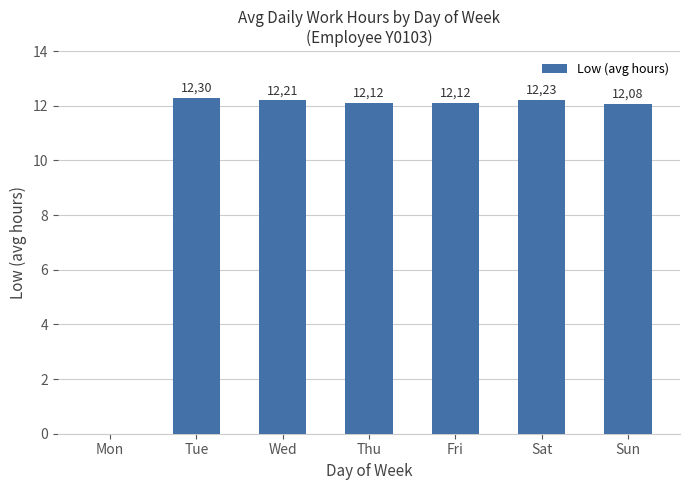

Read the value at Thu.

12.1